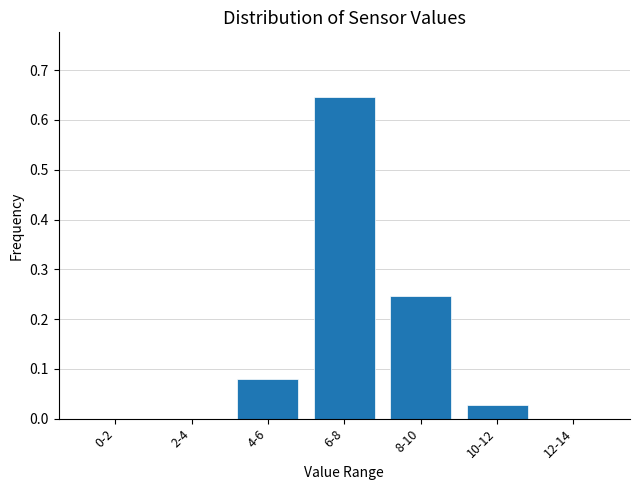

Which label corresponds to the largest value in the chart?

6-8